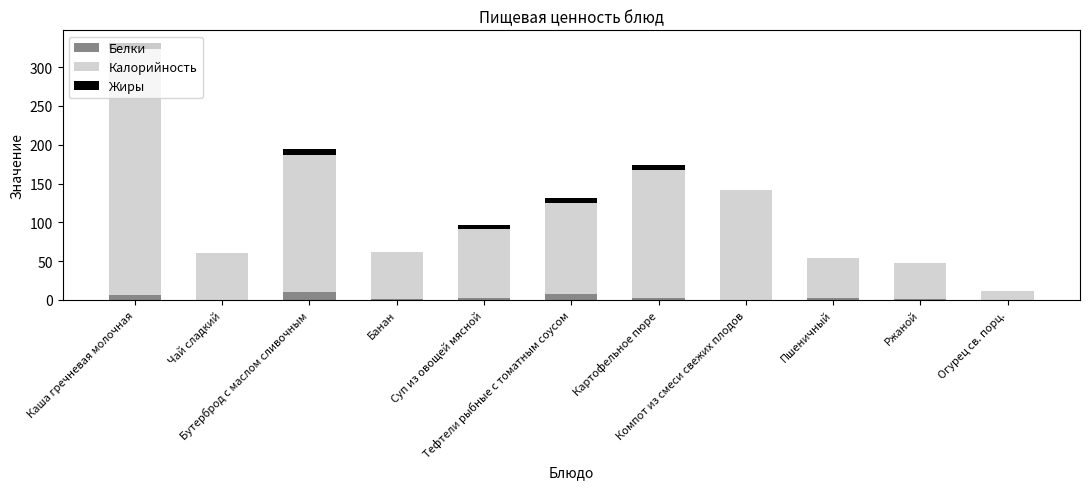

What are all the series names shown in the legend?

Белки, Калорийность, Жиры